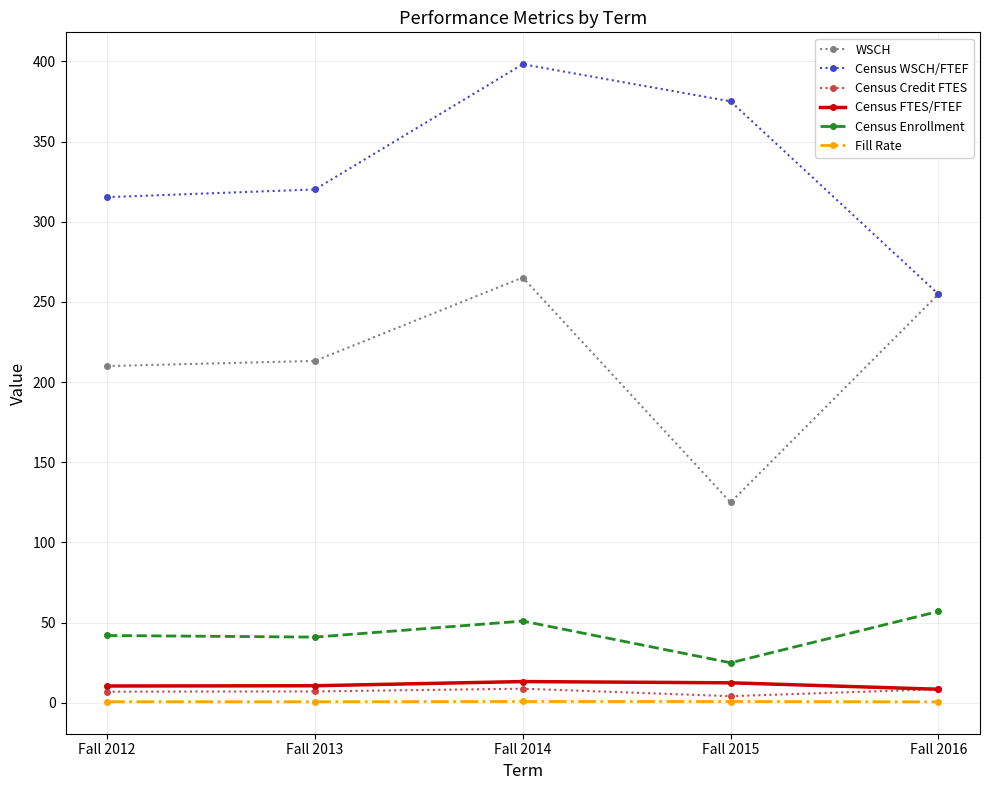

What is the value of the Census WSCH/FTEF point at the 5th from the left?

254.8